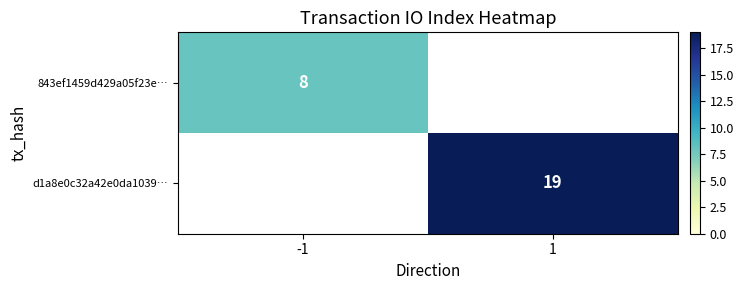

The 843ef1459d429a05f23e… series shows 11 at -1. True or false?

False